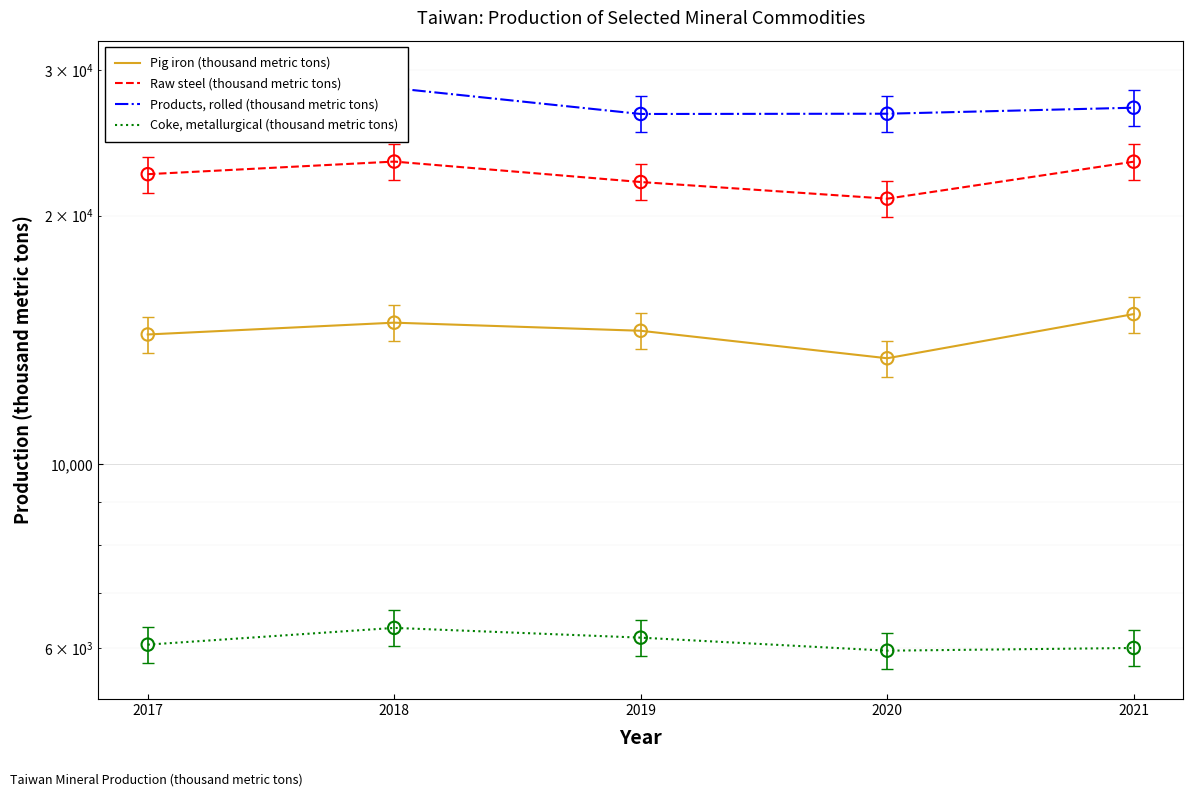

At which category is the sum across all series the highest?

2018